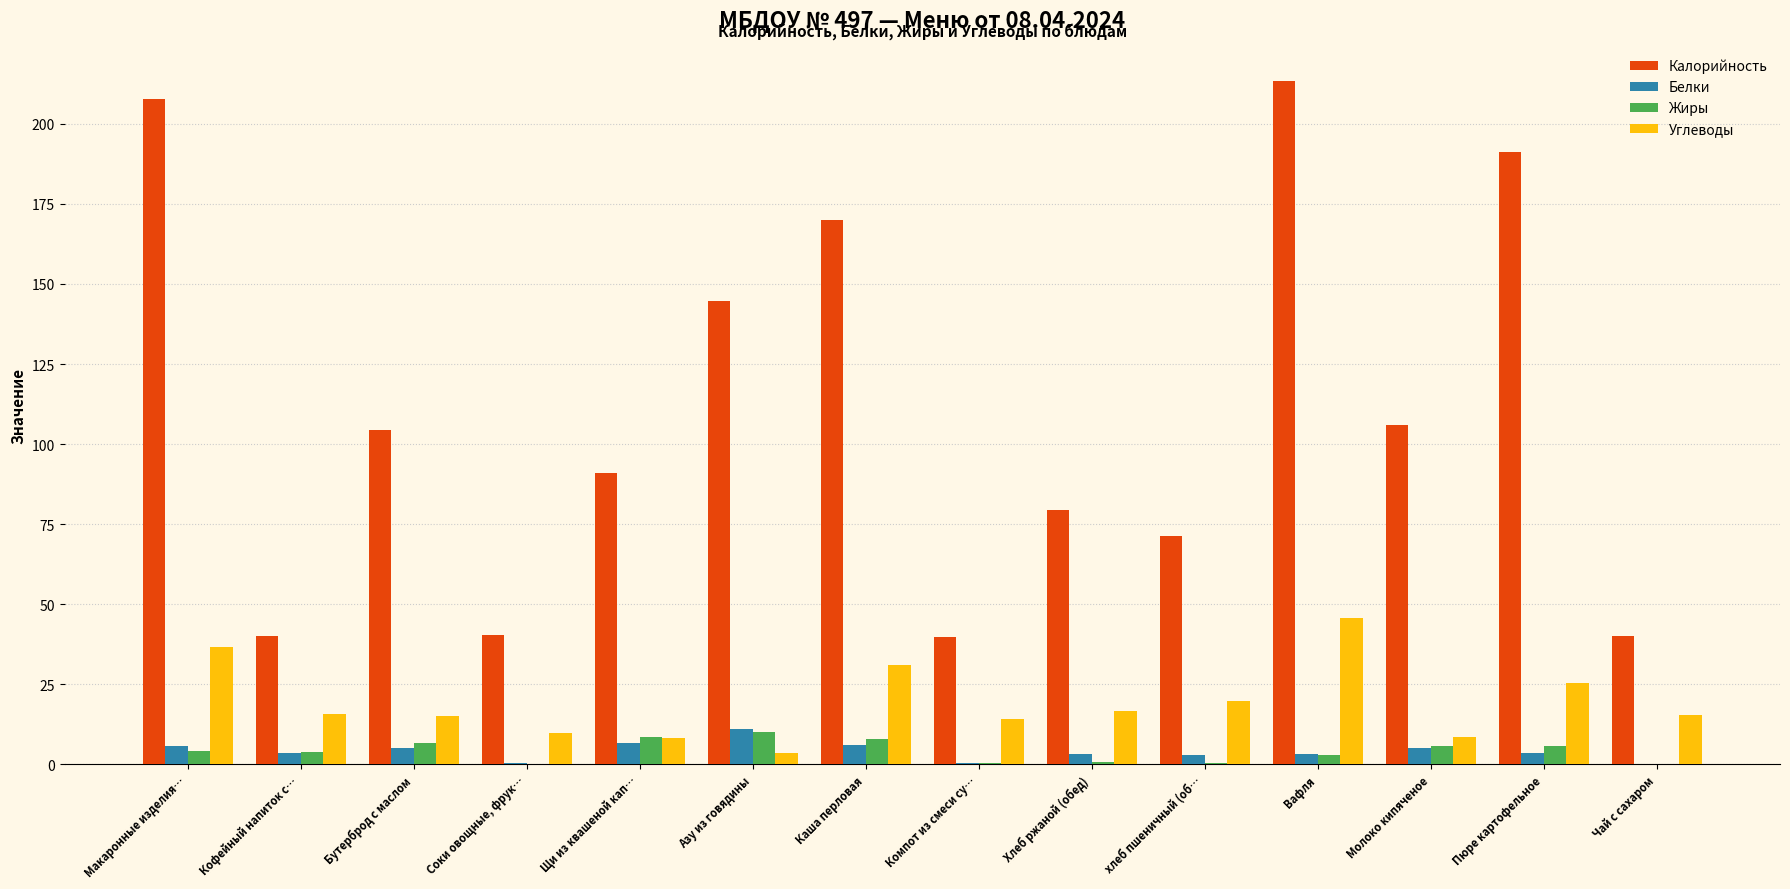

Which category has the highest value in the Углеводы series?

Вафля